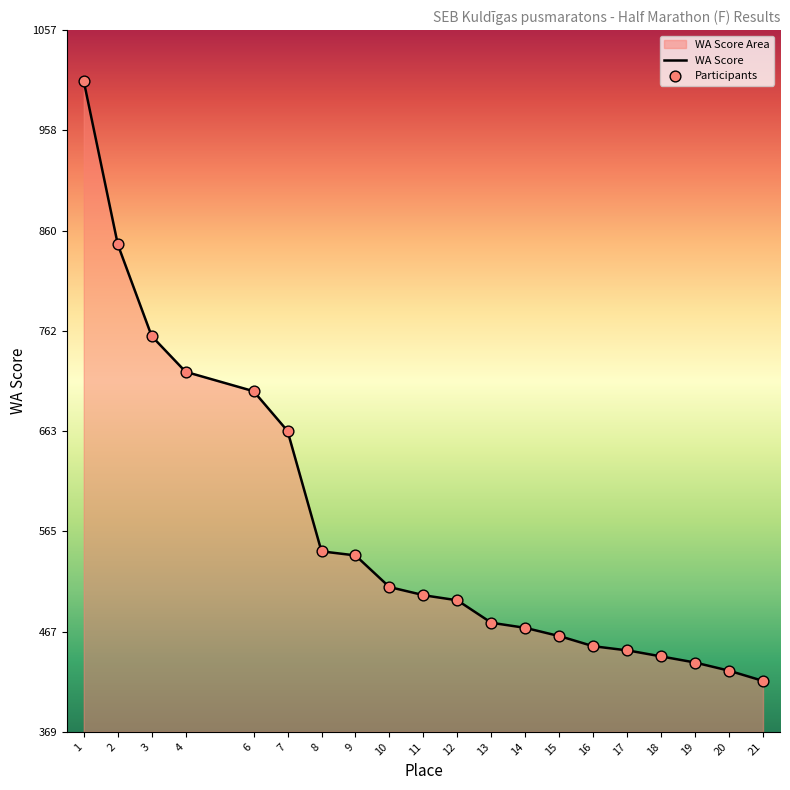

Approximately how many times larger is the value at 17 compared to 6?

0.6